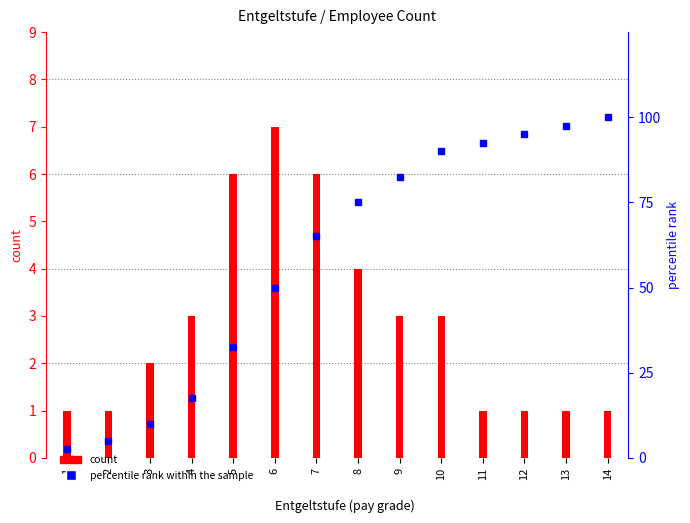

At which category is the sum across all series the highest?

14